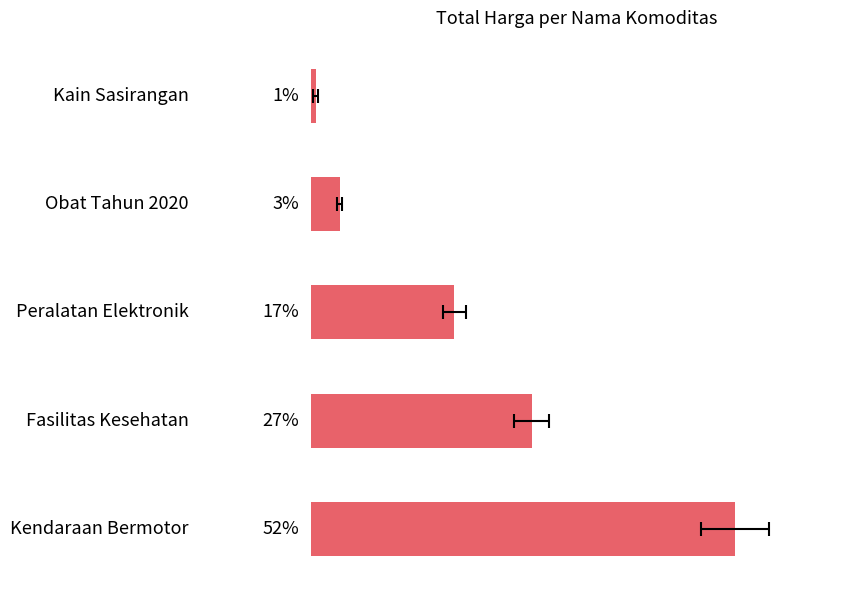

Reading left to right, what are all the values shown in this chart?

51.7	26.9	17.4	3.5	0.5